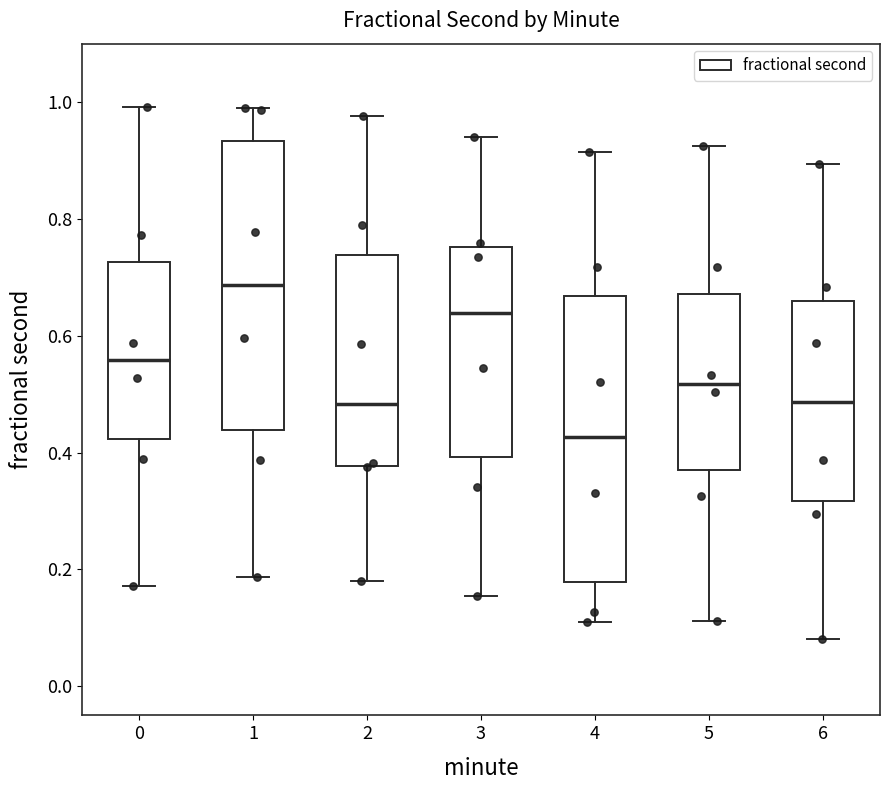

Which box has the lowest median line?

4